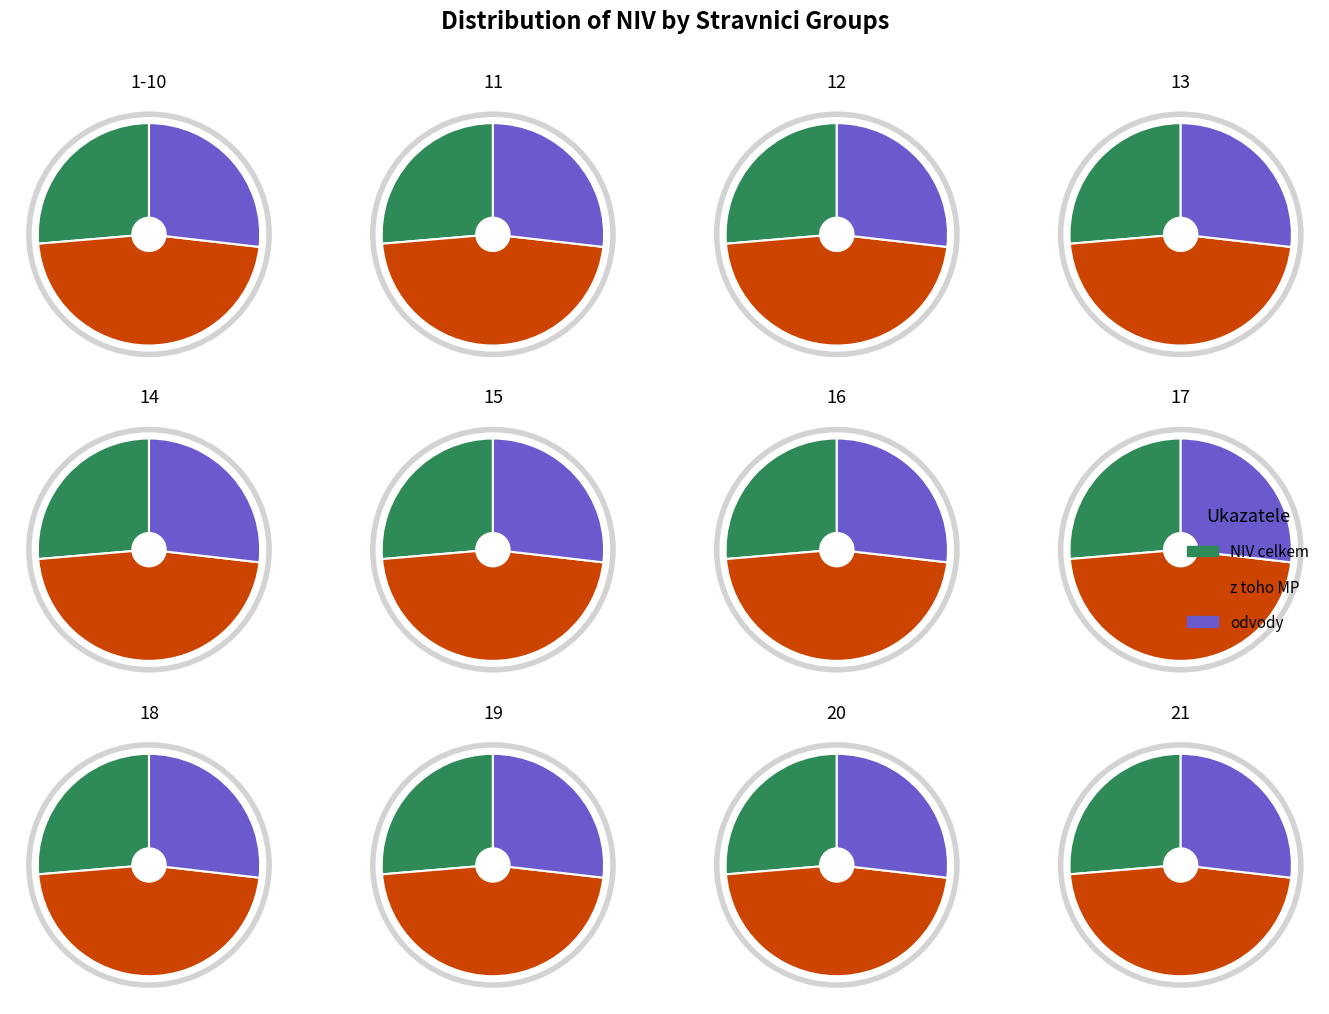

To the nearest percent, what is the combined percentage of 1-10 and 20?

17%